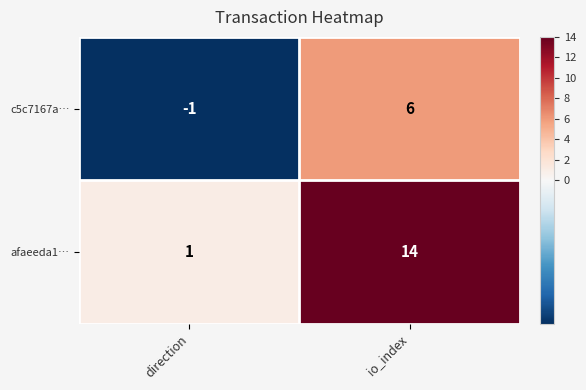

How many series are shown in this chart?

2